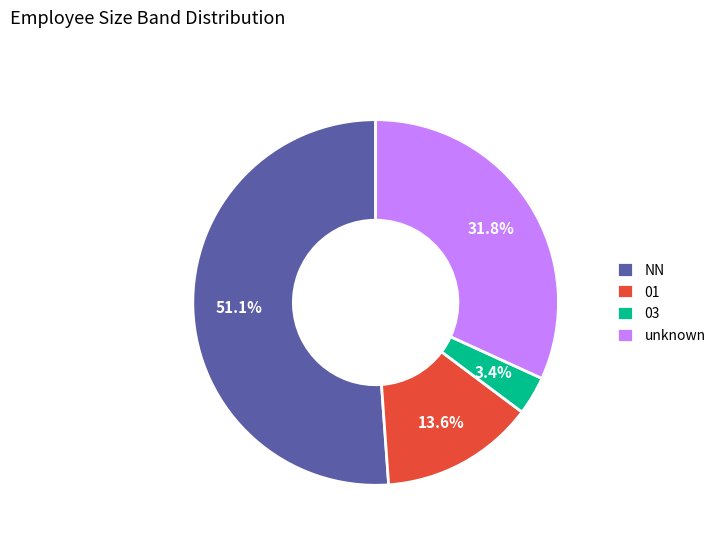

Rank the categories by value from lowest to highest.

03, 01, unknown, NN